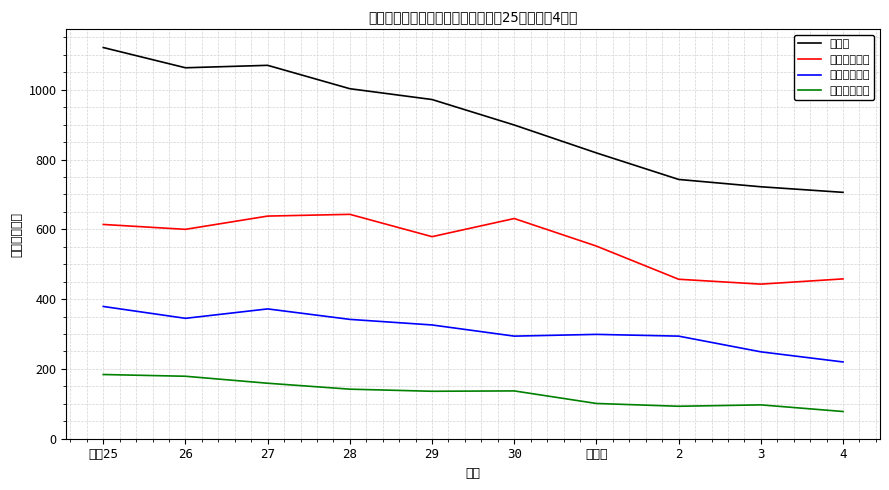

True or false: 自転車乗用中 and 自動車乗車中 intersect in this chart.

False